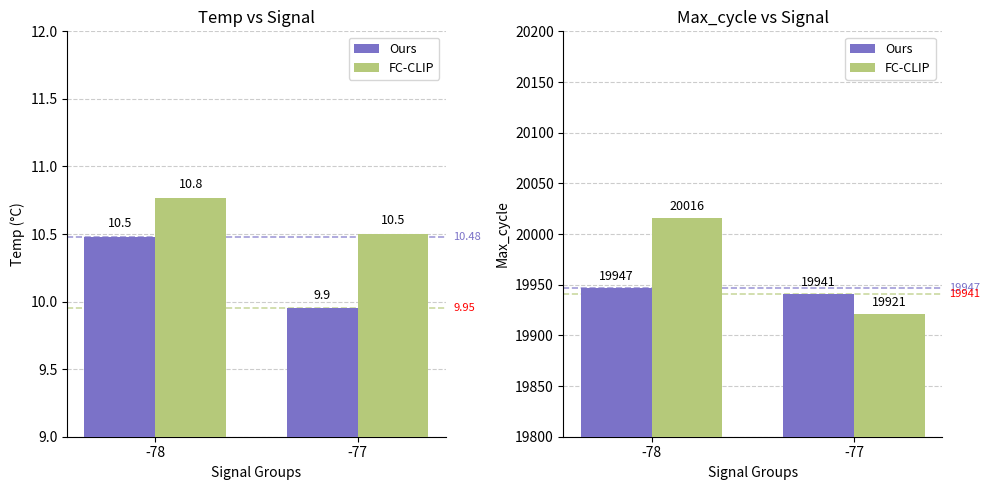

What is the sum of the FC-CLIP values at -78 and -77?

39937